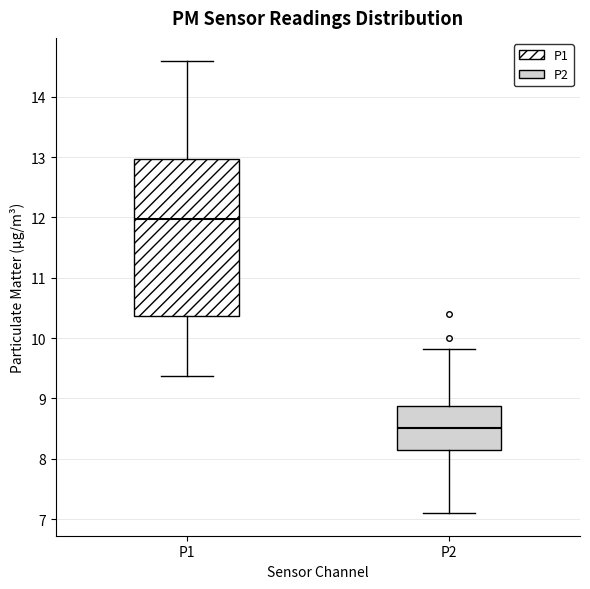

Which box has the lowest median line?

P2